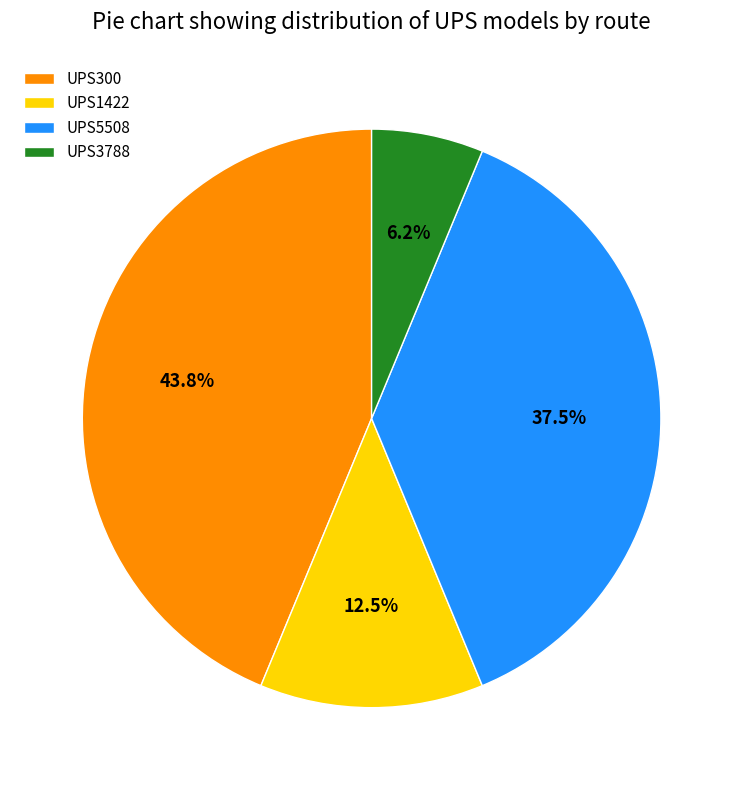

Rank the categories by value from lowest to highest.

UPS3788, UPS1422, UPS5508, UPS300